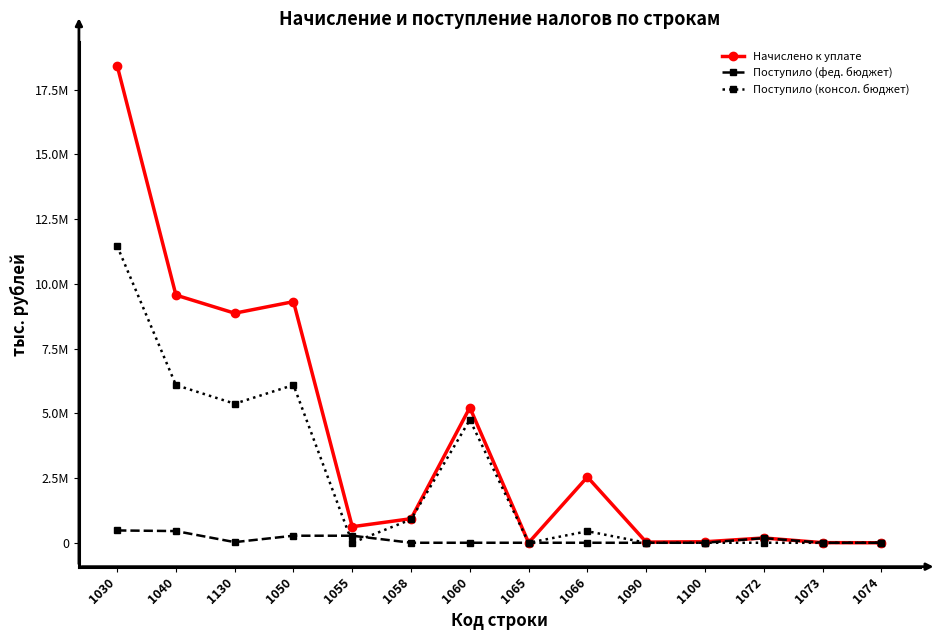

What position from the left is 1090?

10